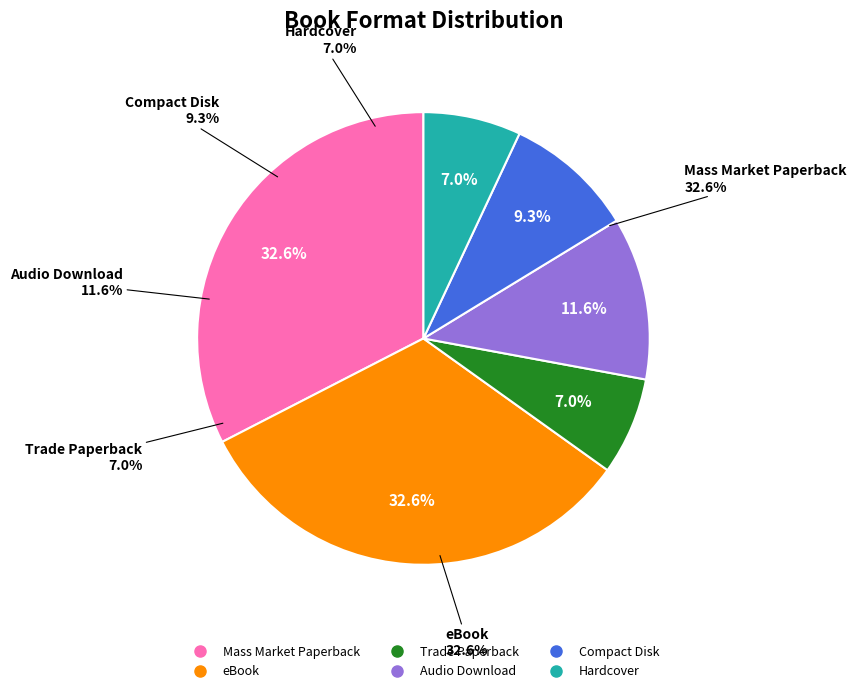

Does any single category account for the majority?

No